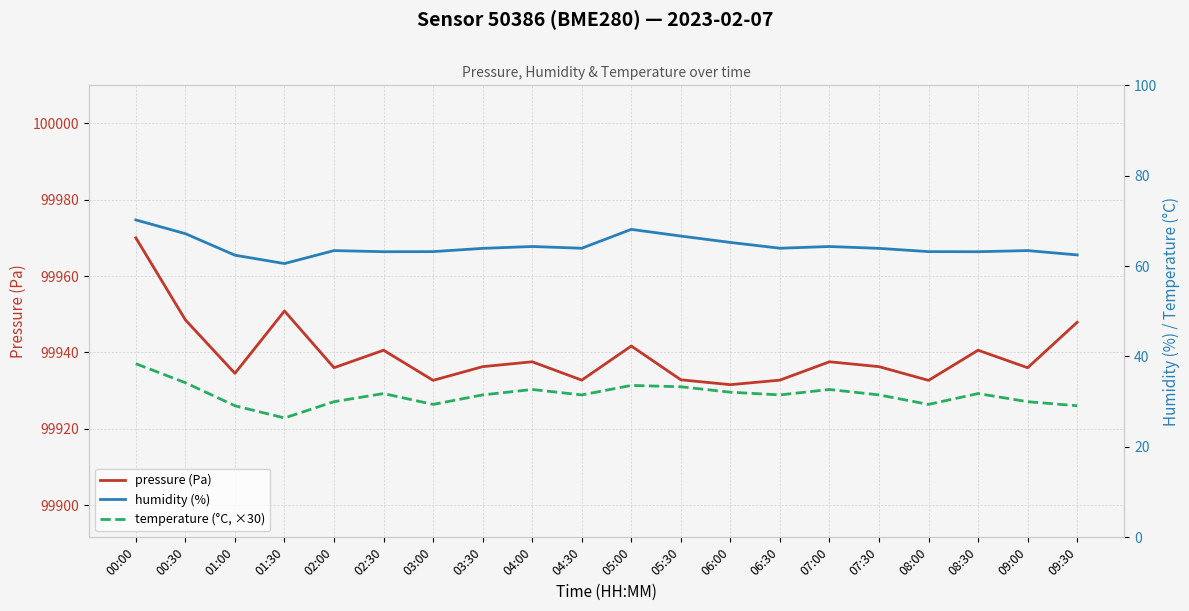

Which label corresponds to the smallest value in the chart?

01:30